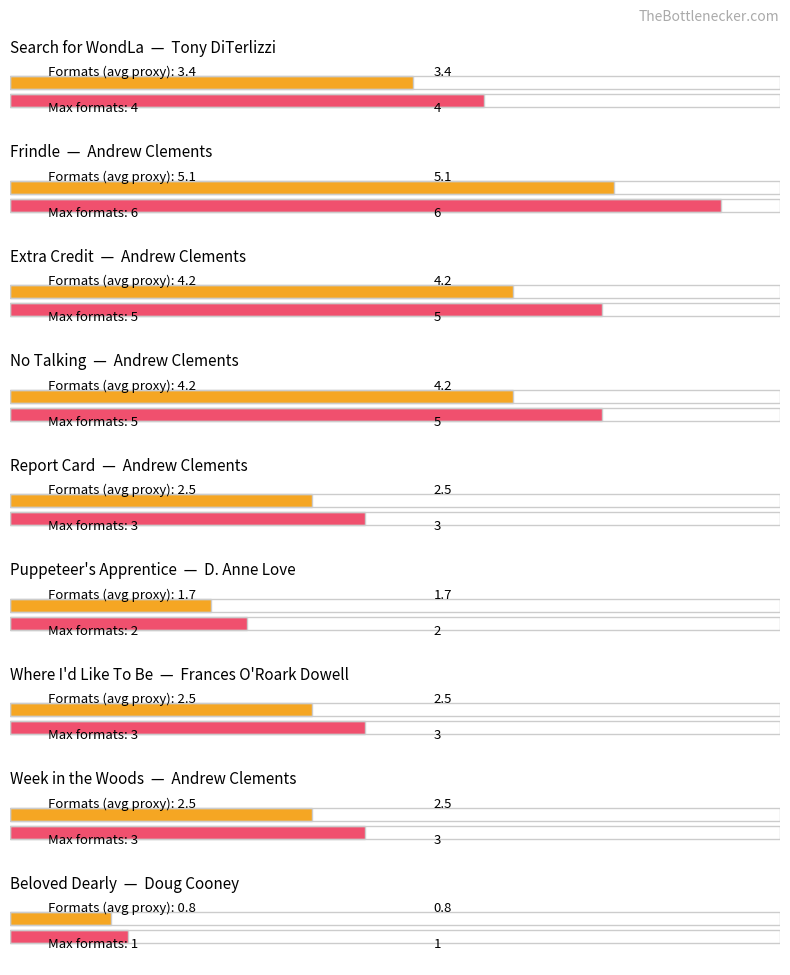

Between Beloved Dearly and Search for WondLa, which is larger?

Search for WondLa